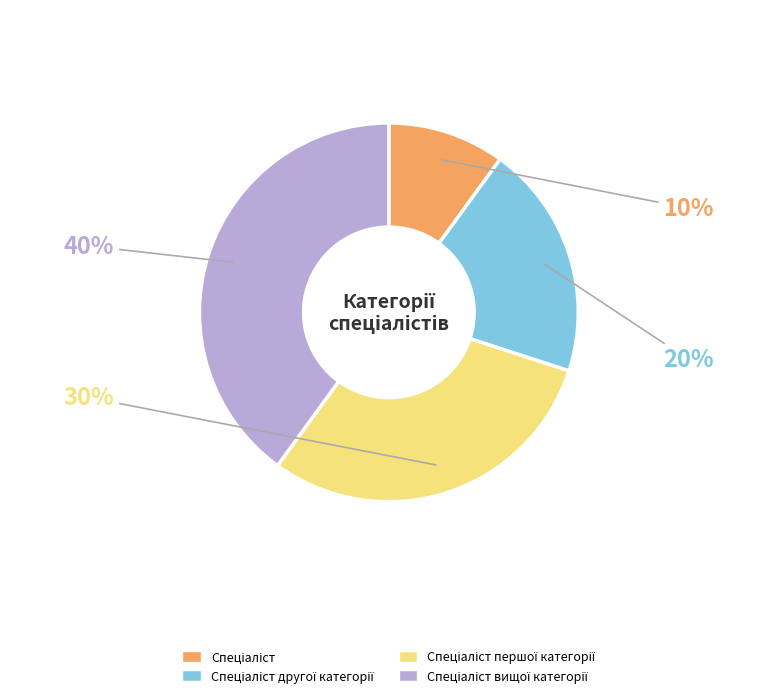

To the nearest percent, what is the difference between the largest and smallest slice percentages?

30%